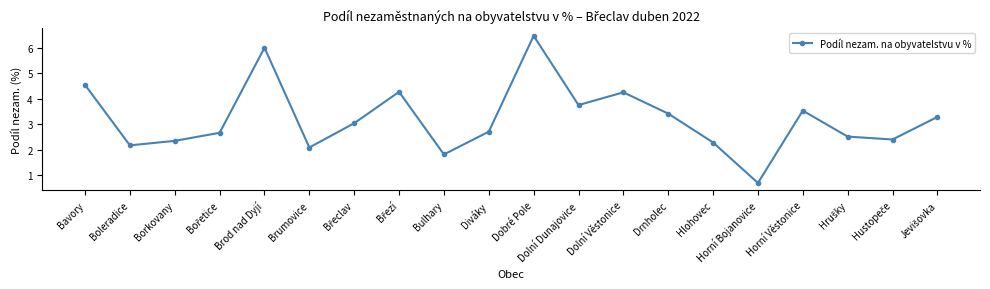

What is the value of the 19th point from the left?

2.4